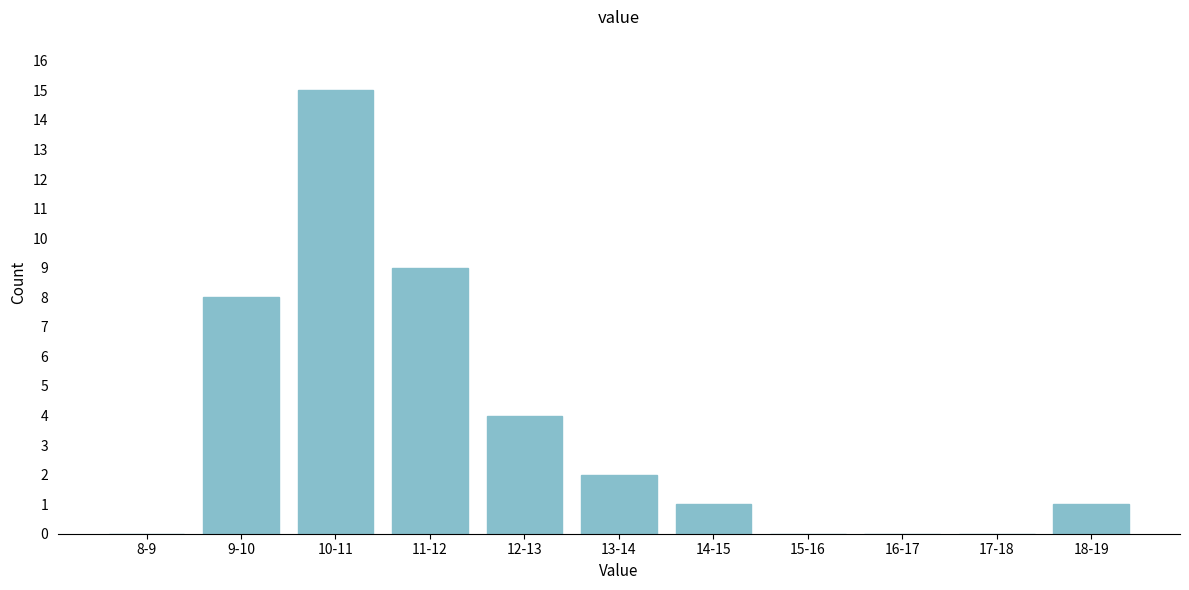

Reading left to right, transcribe all the data shown in this chart.

8-9=0	9-10=8	10-11=15	11-12=9	12-13=4	13-14=2	14-15=1	15-16=0	16-17=0	17-18=0	18-19=1